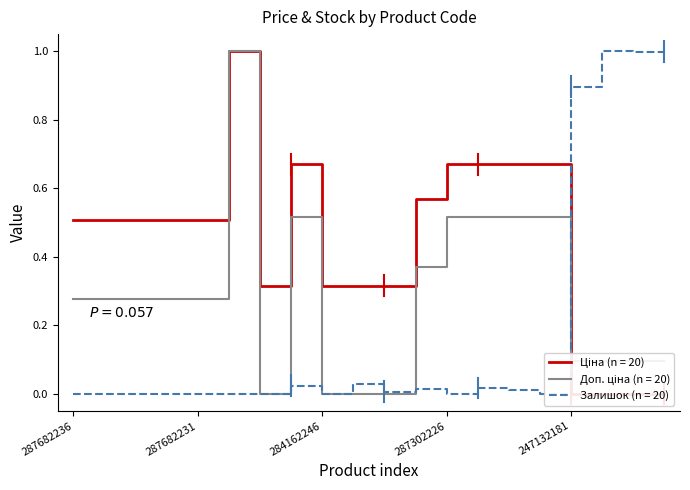

Rank the series by their maximum value, from lowest to highest.

Ціна, Доп. ціна, Залишок